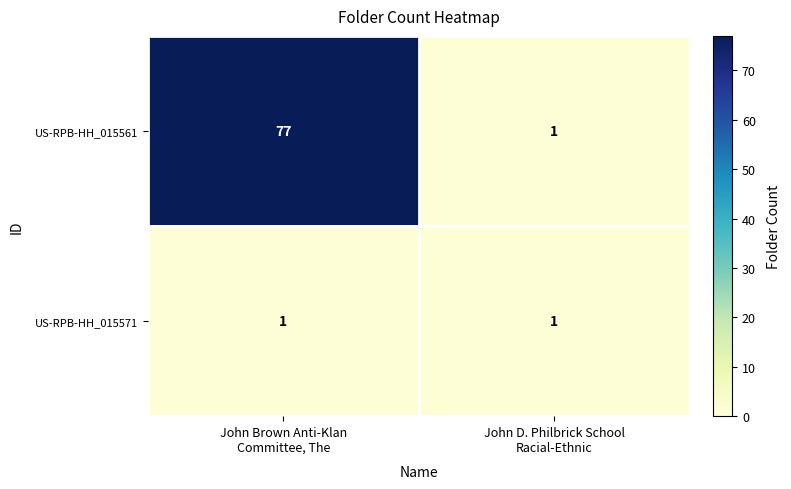

What is the average value of the US-RPB-HH_015561 series?

39